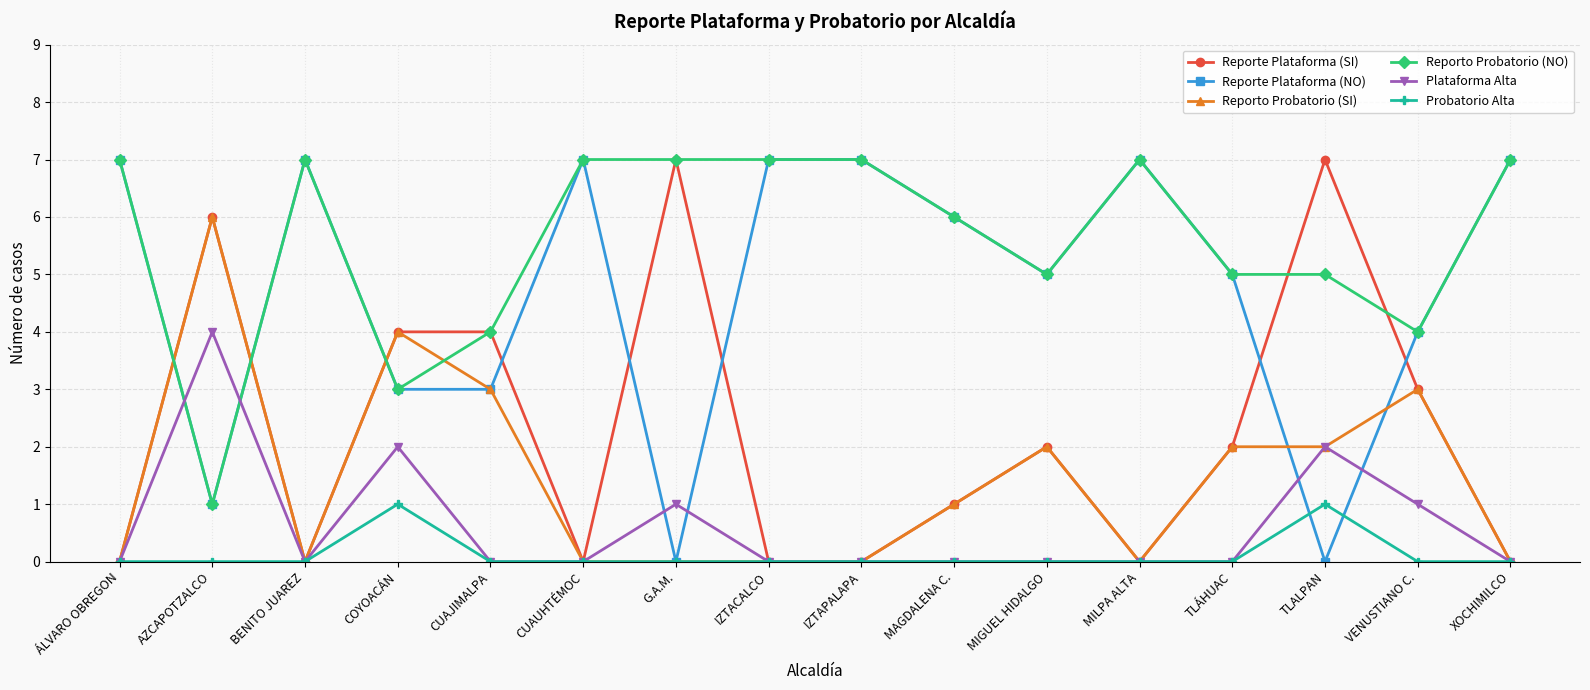

At which category does Reporte Plataforma (NO) reach its first local valley?

AZCAPOTZALCO